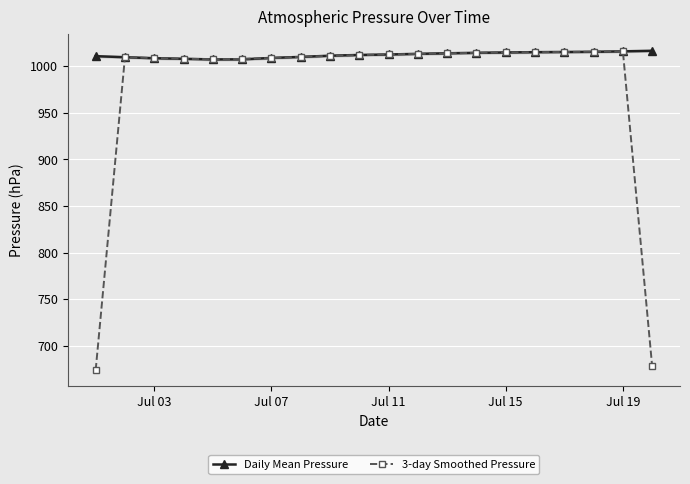

What is the value of the Daily Mean Pressure point at the 14th from the left?

1014.6